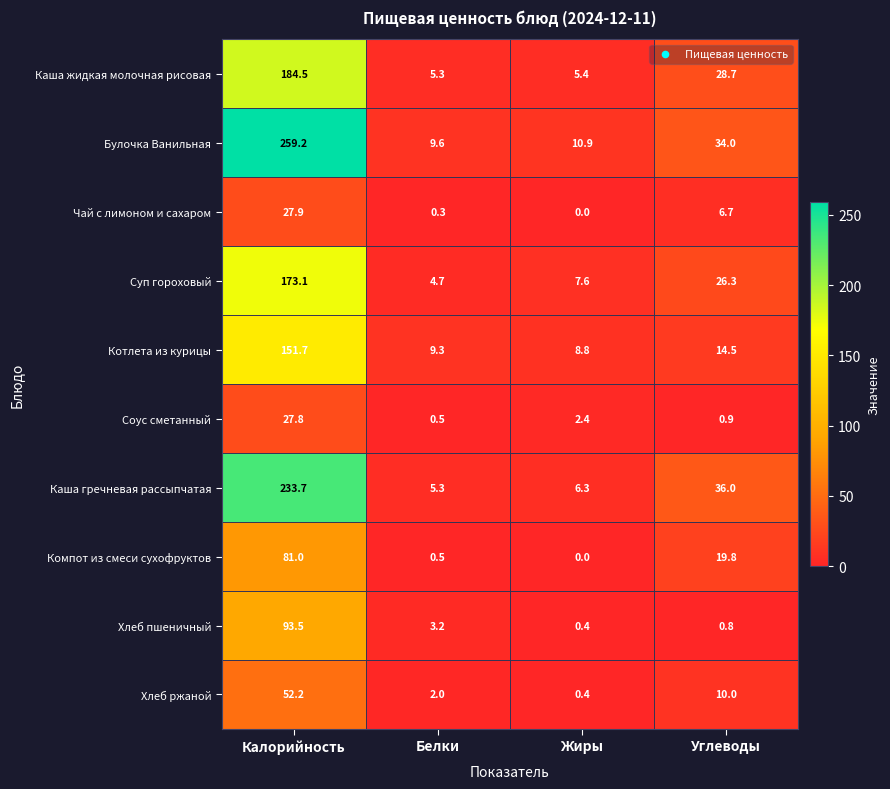

Rank the series at Углеводы from highest to lowest value.

Каша гречневая рассыпчатая, Булочка Ванильная, Каша жидкая молочная рисовая, Суп гороховый, Компот из смеси сухофруктов, Котлета из курицы, Хлеб ржаной, Чай с лимоном и сахаром, Соус сметанный, Хлеб пшеничный